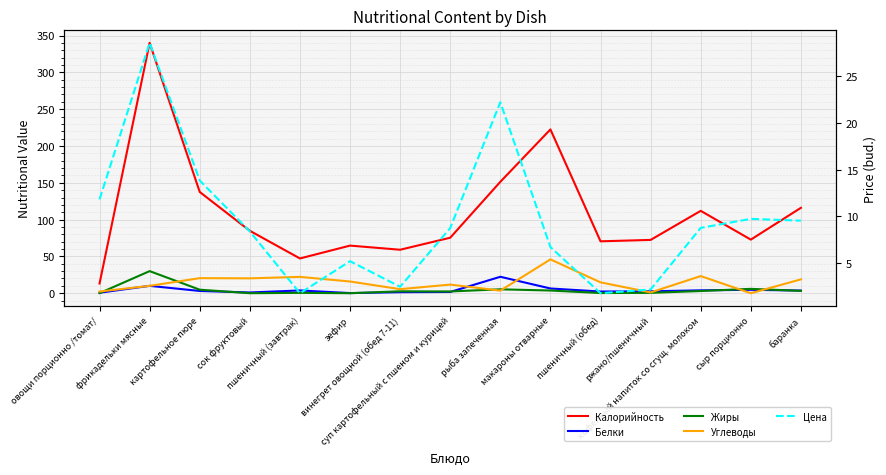

In Цена, how many points are lower than both neighbors (excluding endpoints)?

3